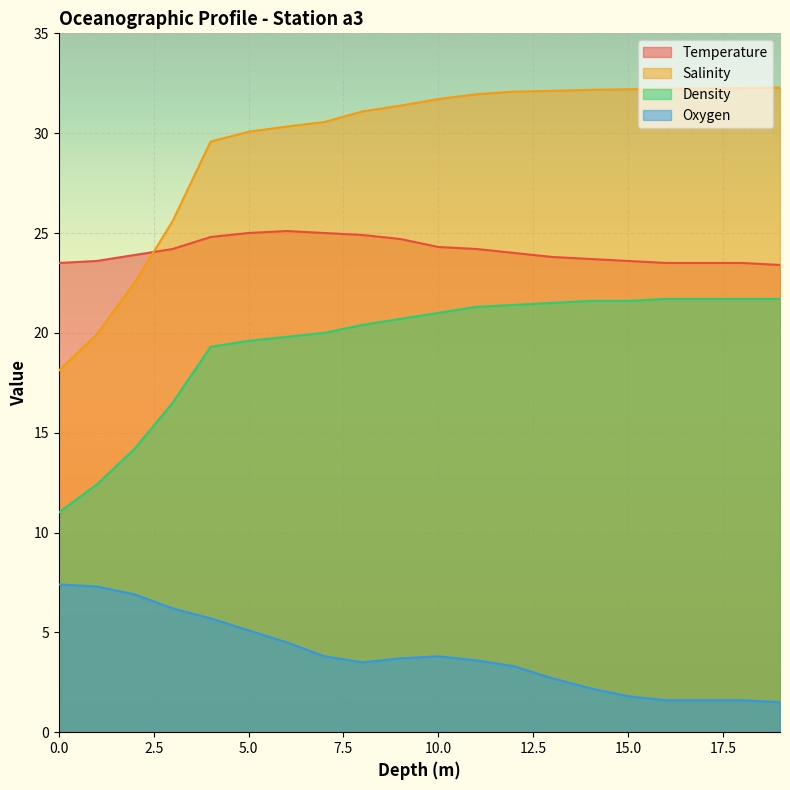

What is the maximum value shown in the chart?

32.3